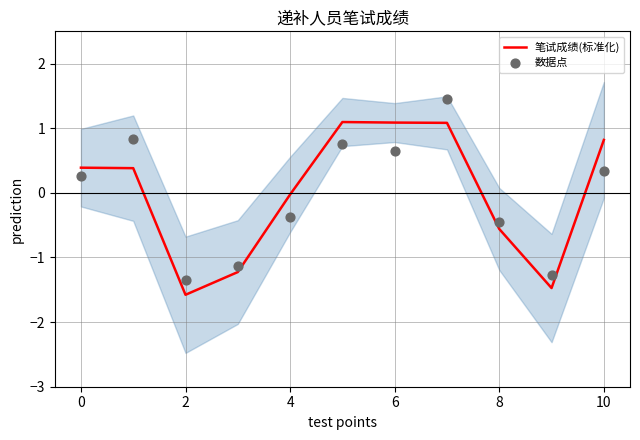

Which series has the widest spread of Y values?

数据点